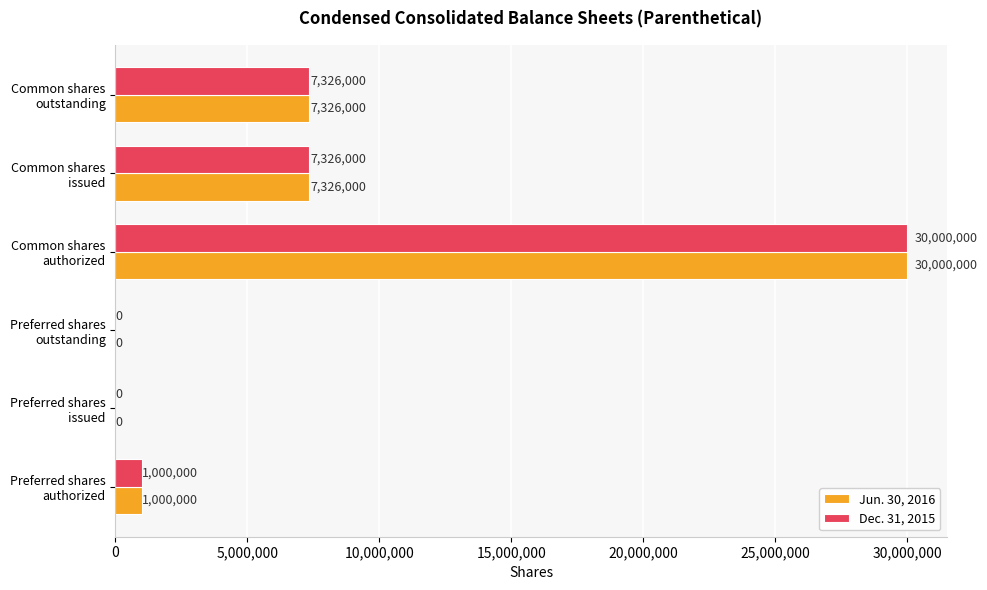

What are all the series names shown in the legend?

Jun. 30, 2016, Dec. 31, 2015